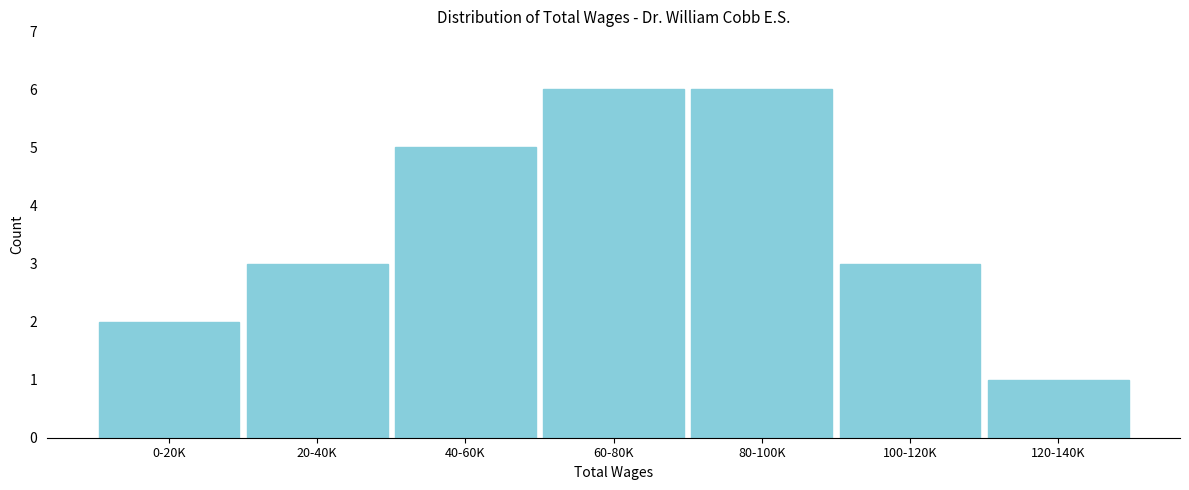

Reading right to left, transcribe all the data shown in this chart.

120-140K=1	100-120K=3	80-100K=6	60-80K=6	40-60K=5	20-40K=3	0-20K=2